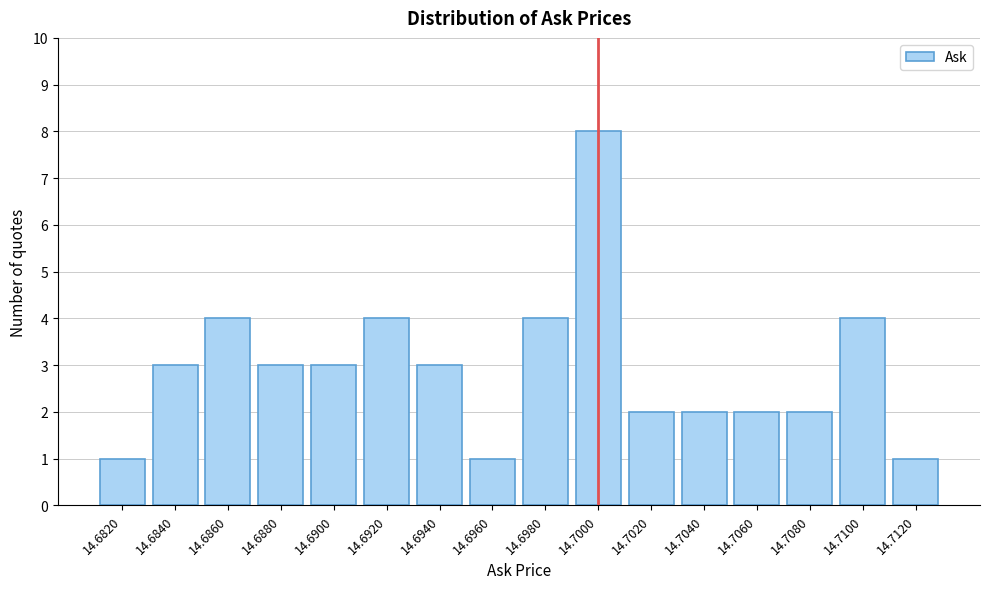

Reading left to right, transcribe all the data shown in this chart.

1	3	4	3	3	4	3	1	4	8	2	2	2	2	4	1